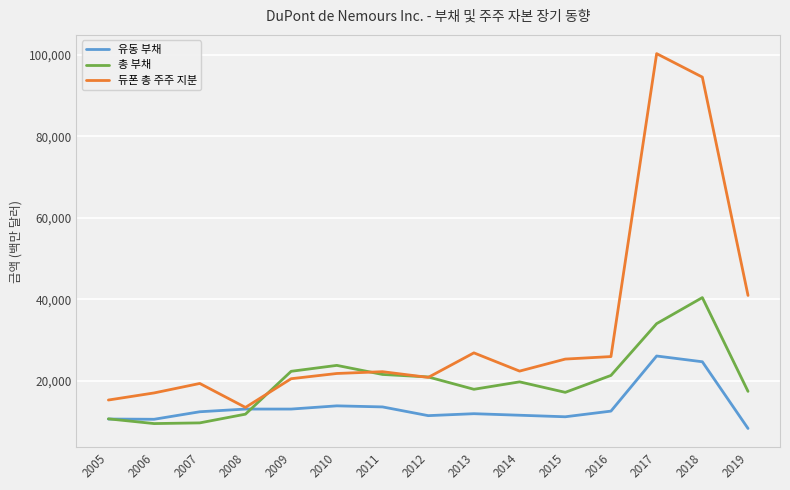

The value of 총 부채 at 2007 is 3434. True or false?

False